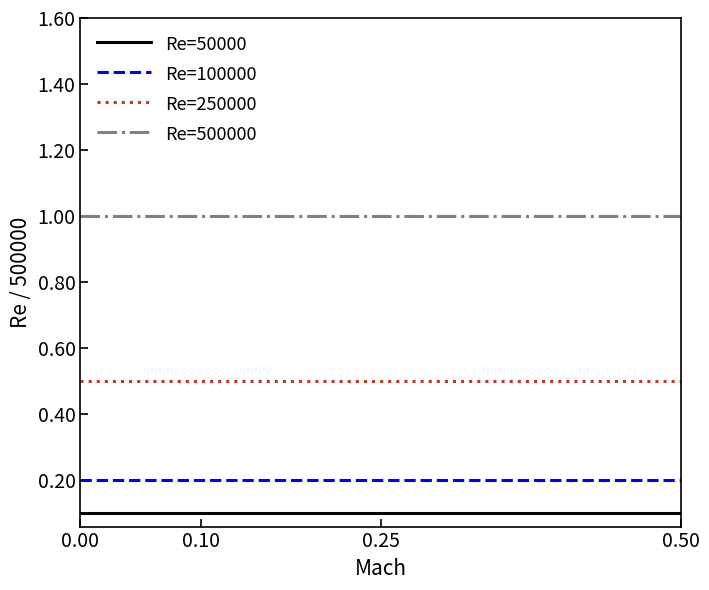

Rank the series by their maximum value, from lowest to highest.

Re=50000, Re=100000, Re=250000, Re=500000